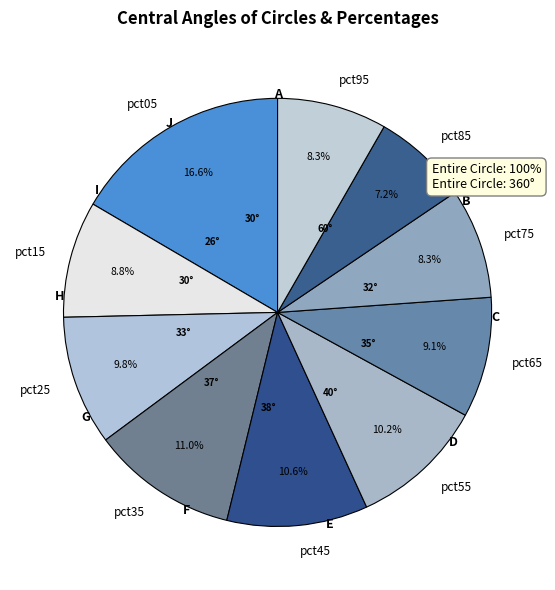

How many slices are in this pie chart?

10